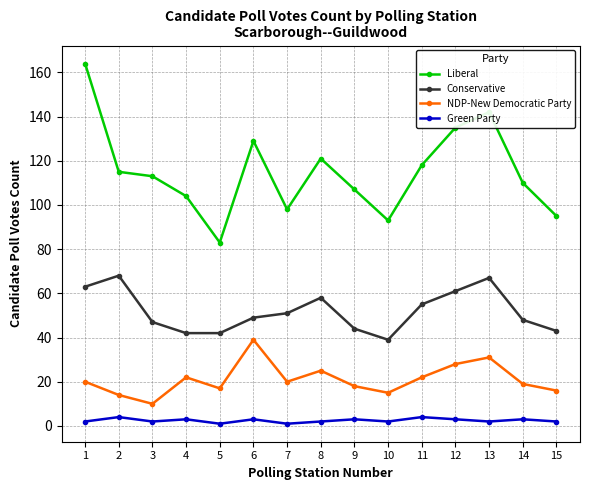

What is the value of the Liberal point at the 11th from the left?

118